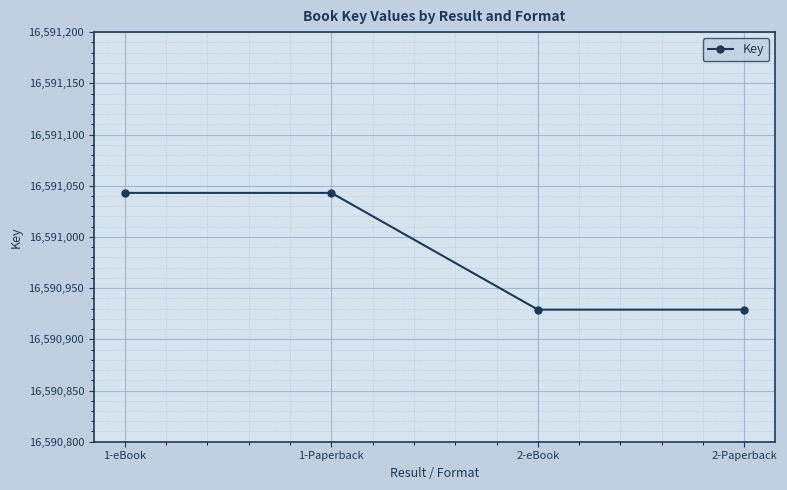

What is the label of the 3rd point from the right?

1-Paperback